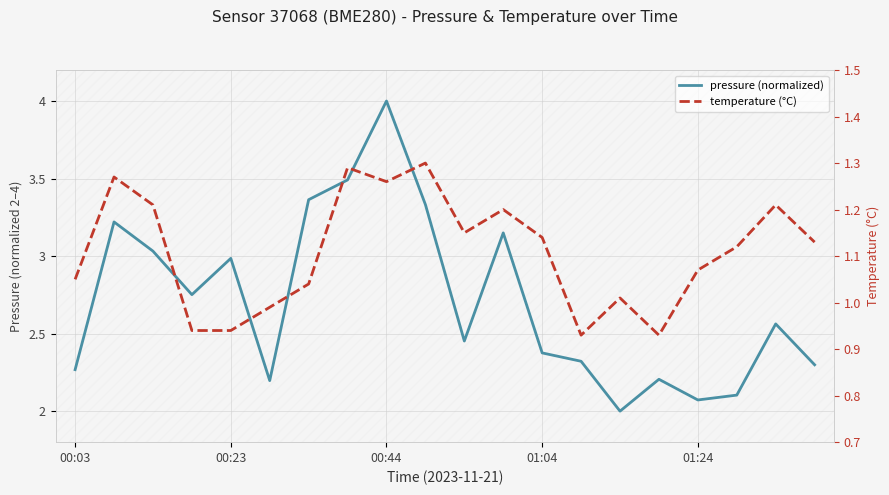

What is the total value across all series at 13?

3.3